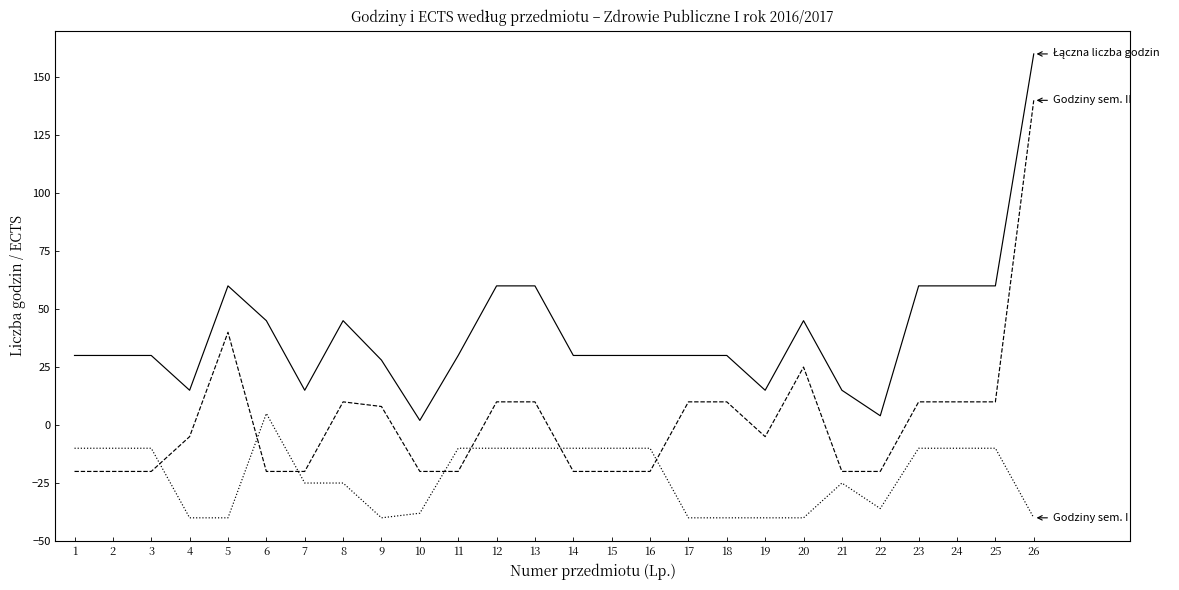

At which category is the sum across all series the highest?

26